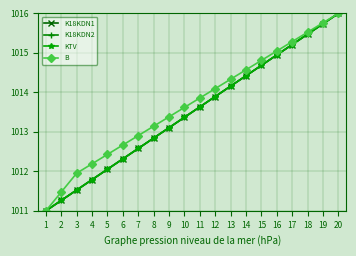

What is the sum of the KTV values at 9 and 3?

2024.6